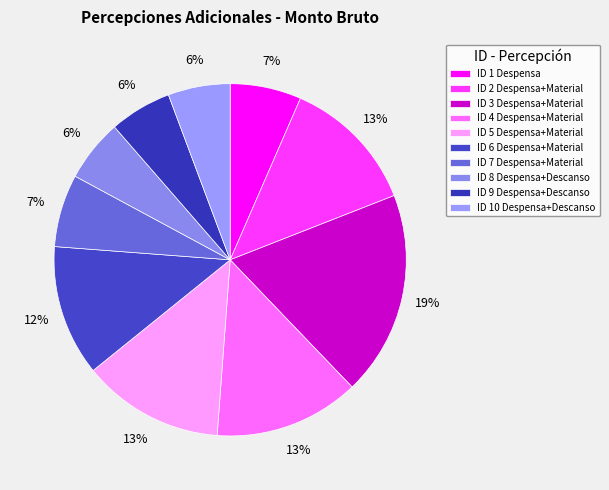

Approximately how many times larger is the value at ID 5 Despensa+Material compared to ID 1 Despensa?

2.0